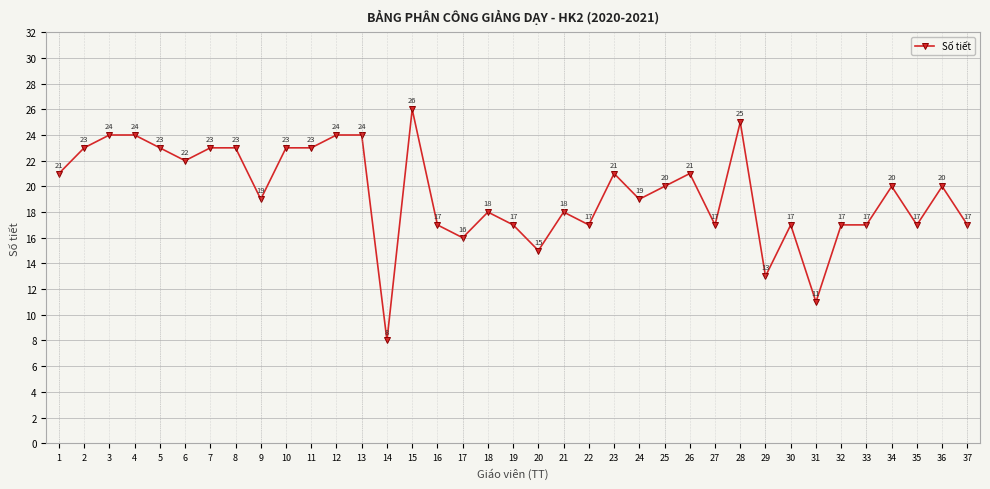

What is the value of the 2nd point from the left?

23